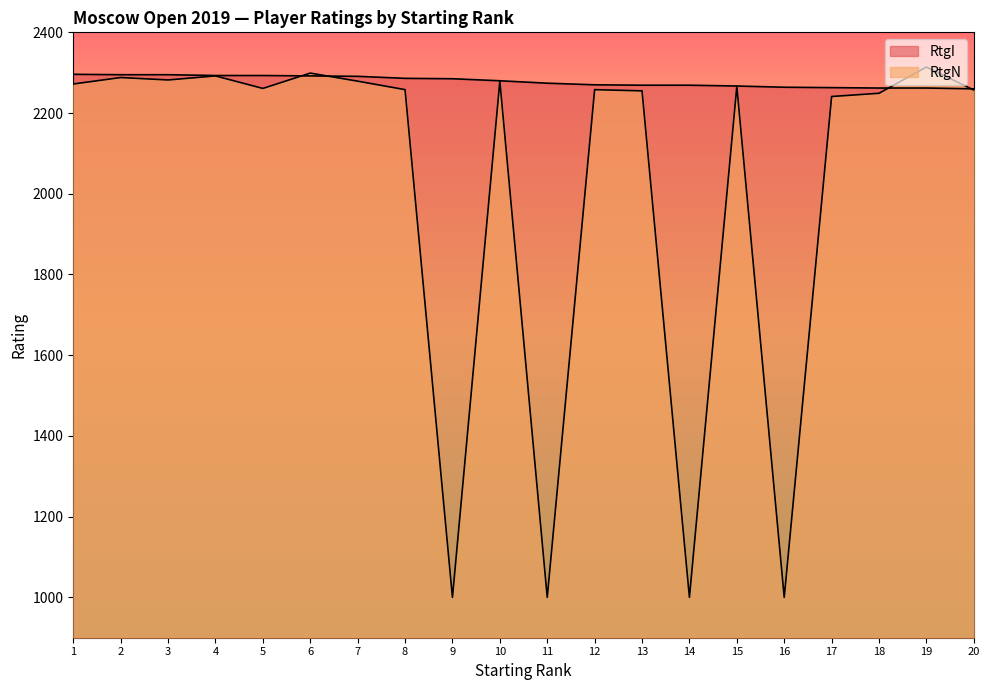

How many lines are shown in the chart?

2